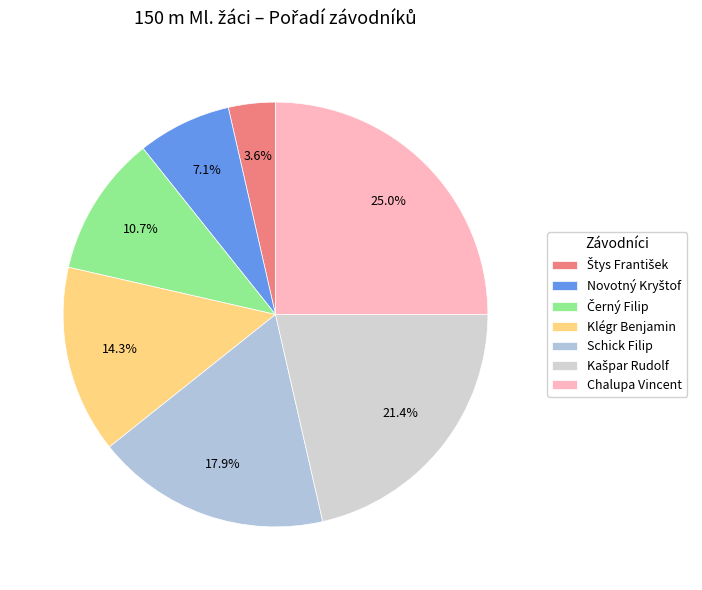

What is the largest slice in the pie chart?

Chalupa Vincent